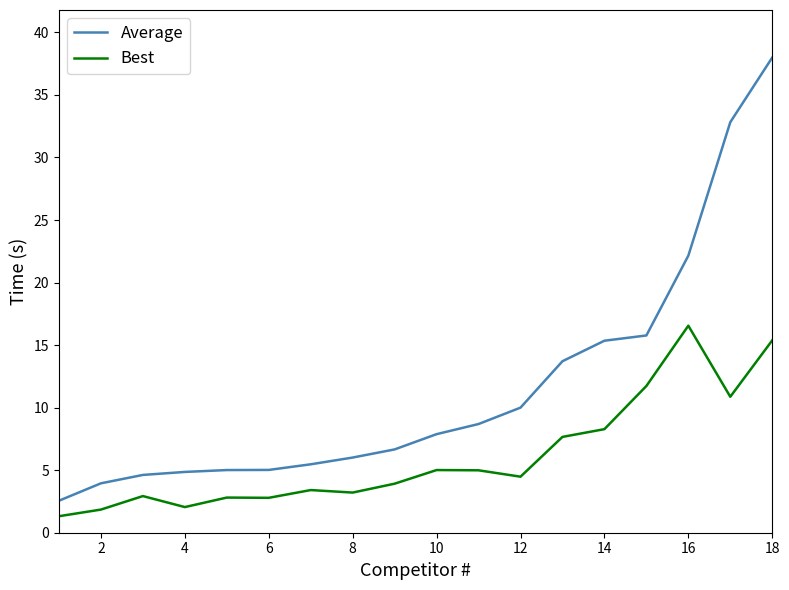

True or false: Average and Best intersect in this chart.

False